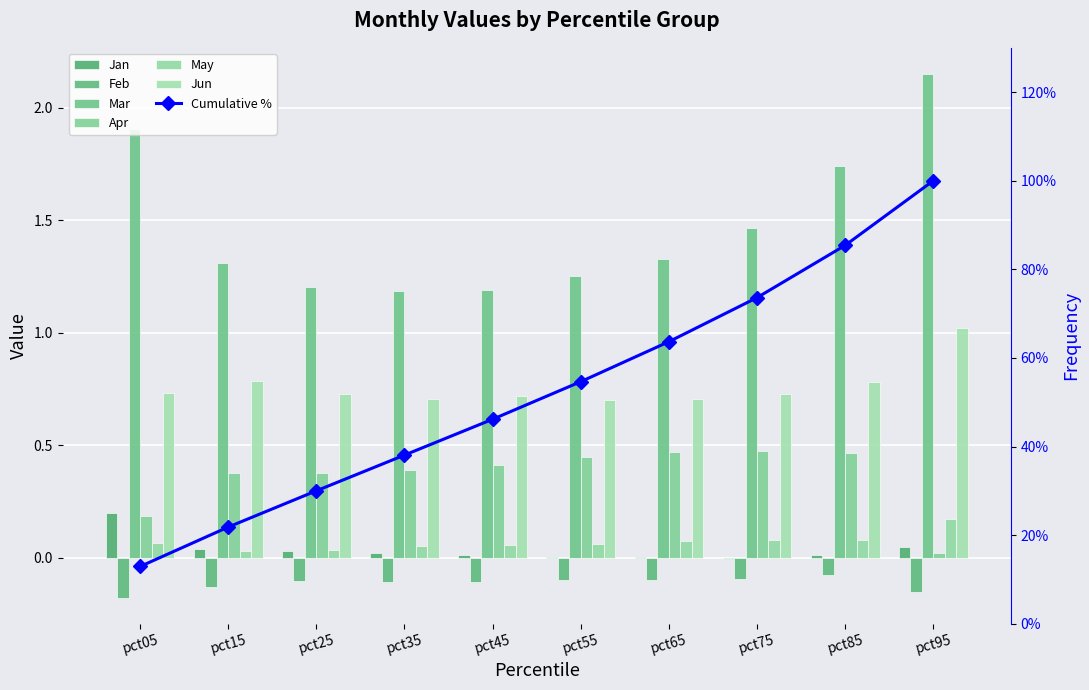

Which label corresponds to the largest value in the chart?

pct95